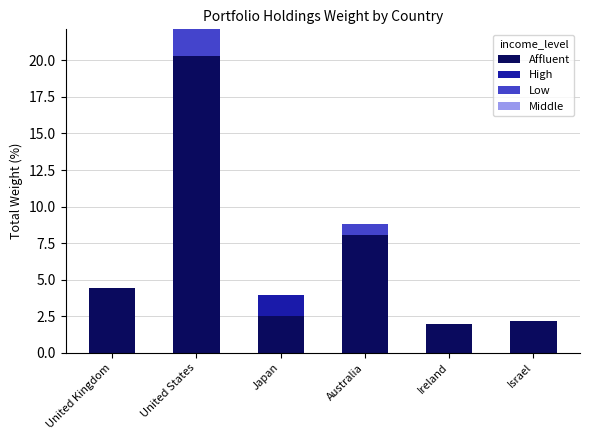

What is the highest value of the Affluent series?

20.3